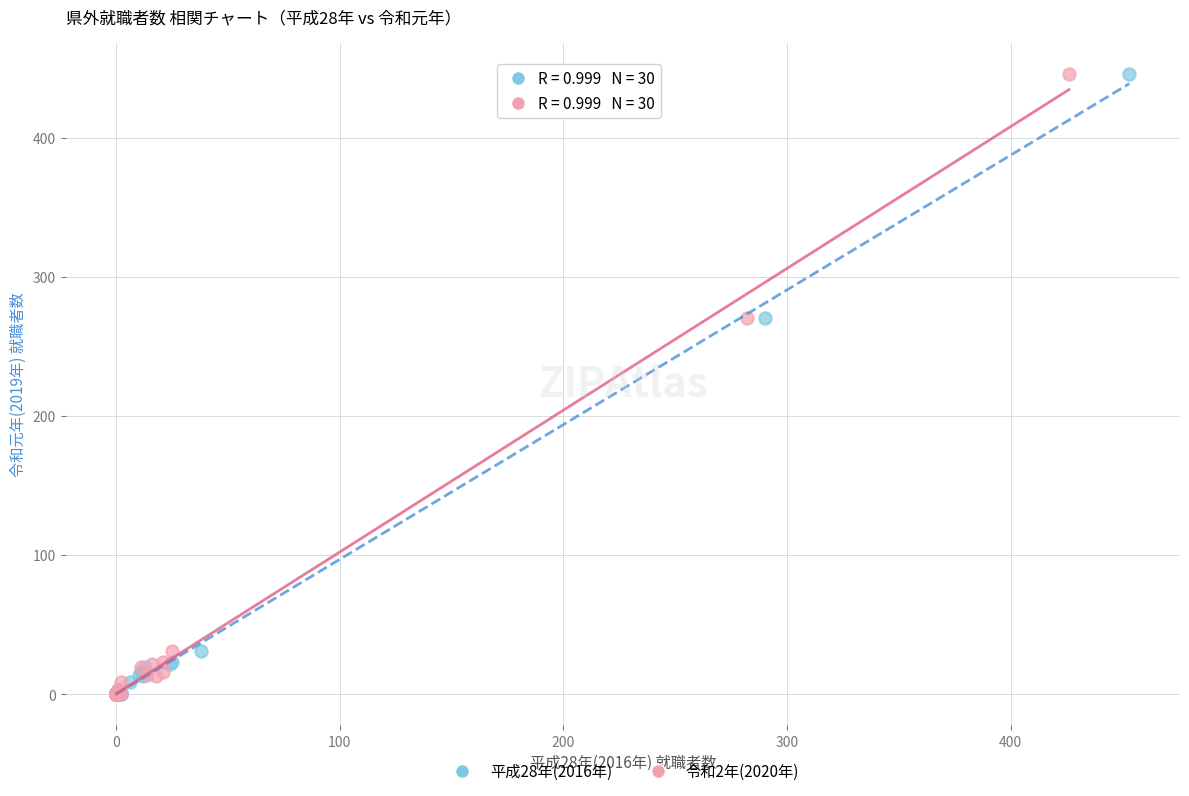

What are all the series names shown in the legend?

平成28年(2016年), 令和2年(2020年)